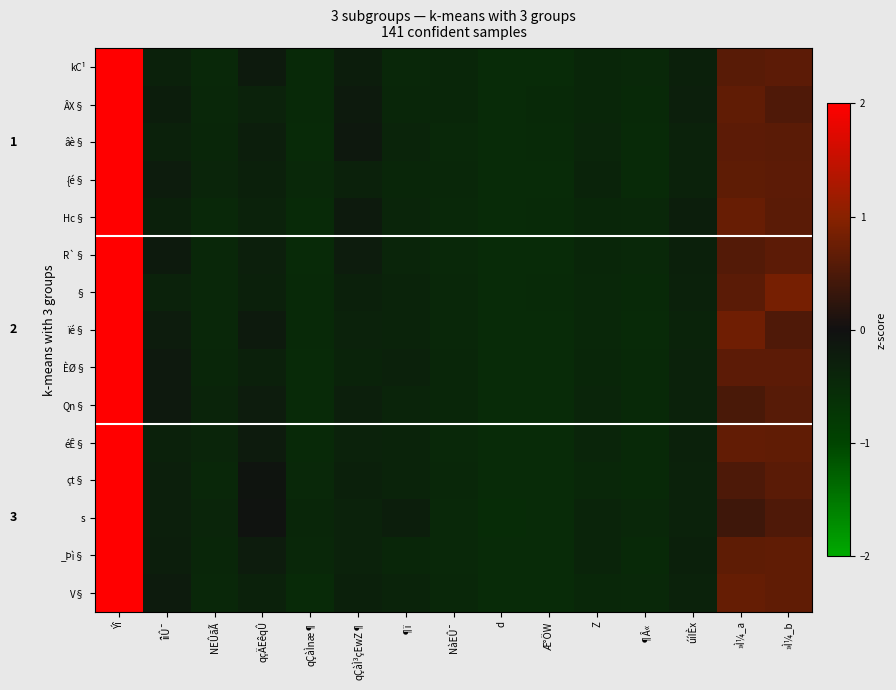

At which label does Hc§ reach its peak?

Ýî